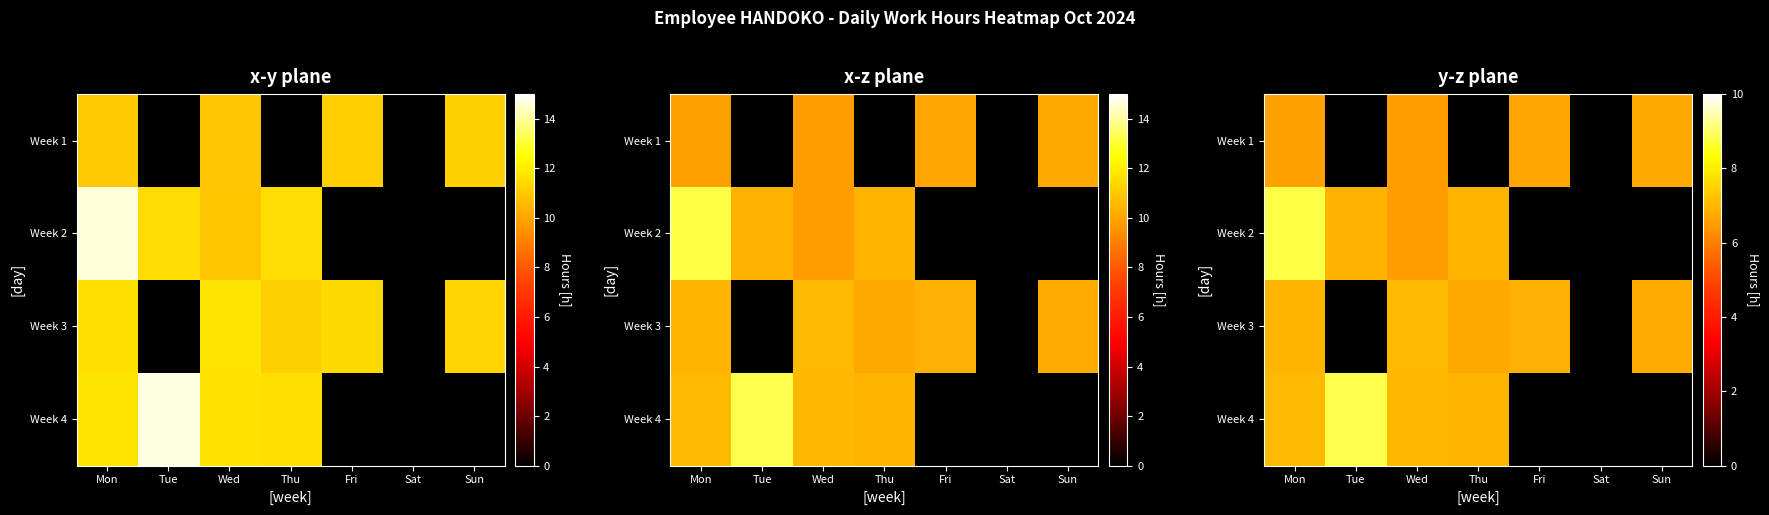

Which label corresponds to the smallest value in the chart?

Tue